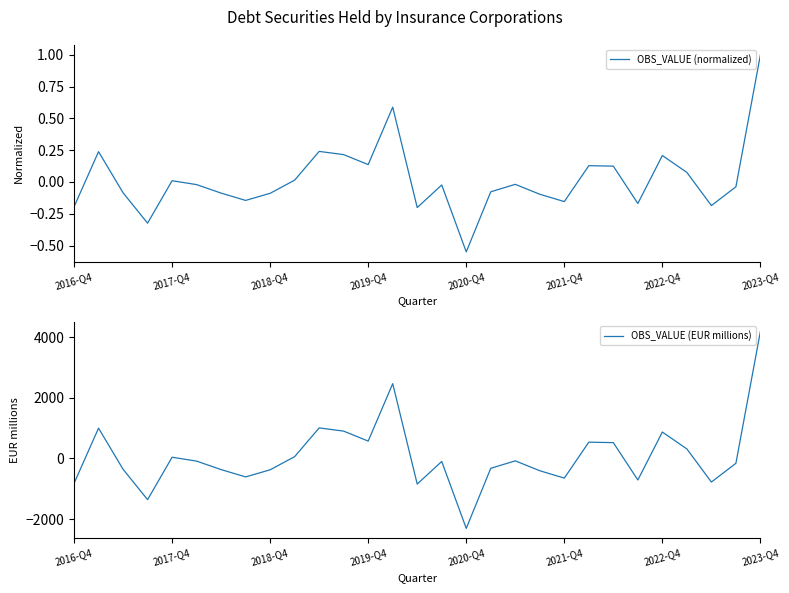

True or false: OBS_VALUE (normalized) and OBS_VALUE (EUR millions) cross at least once.

True